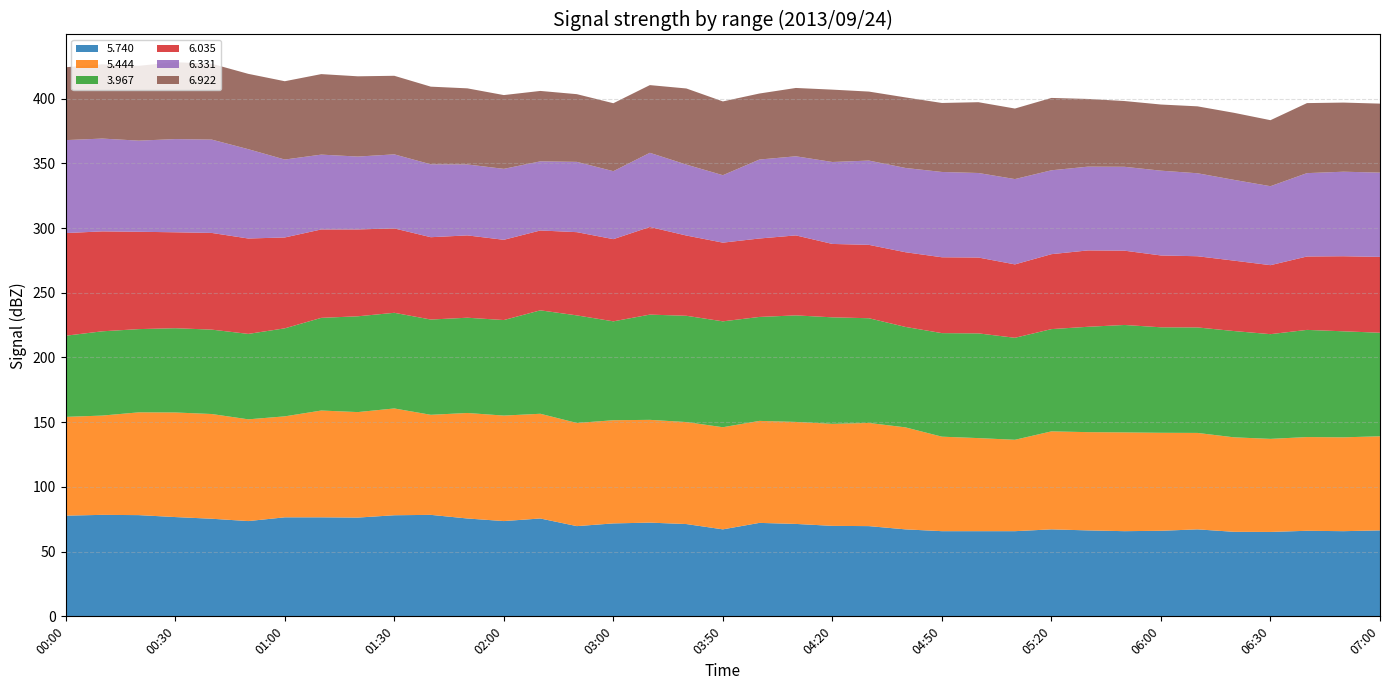

Reading left to right, extract all data points from this chart.

5.740: 00:00=77.8	00:10=78.4	00:20=78.2	00:30=76.7	00:40=75.4	00:50=73.6	01:00=76.5	01:10=76.5	01:20=76.3	01:30=78.1	01:40=78.4	01:50=75.6	02:00=73.6	02:10=75.6	02:20=69.7	03:00=71.8	03:10=72.4	03:20=71.3	03:50=67.2	04:00=72.2	04:10=71.4	04:20=69.9	04:30=69.7	04:40=67.2	04:50=65.8	05:00=65.8	05:10=65.8	05:20=67.2	05:30=66.4	05:40=65.8	06:00=66.1	06:10=67.2	06:20=65.3	06:30=65.2	06:40=66.1	06:50=65.8	07:00=66.4
5.444: 00:00=76.3	00:10=76.7	00:20=79.4	00:30=80.8	00:40=80.9	00:50=78.6	01:00=78.0	01:10=82.5	01:20=81.5	01:30=82.5	01:40=77.3	01:50=81.5	02:00=81.5	02:10=80.9	02:20=79.7	03:00=79.7	03:10=79.4	03:20=78.8	03:50=78.9	04:00=78.8	04:10=78.8	04:20=78.8	04:30=79.7	04:40=78.8	04:50=73.0	05:00=71.9	05:10=70.6	05:20=75.7	05:30=75.9	05:40=76.3	06:00=75.7	06:10=74.5	06:20=73.0	06:30=71.9	06:40=72.4	06:50=72.5	07:00=72.7
3.967: 00:00=62.7	00:10=65.1	00:20=64.3	00:30=65.1	00:40=65.2	00:50=66.0	01:00=68.0	01:10=71.6	01:20=74.0	01:30=73.9	01:40=73.6	01:50=73.6	02:00=73.8	02:10=79.9	02:20=83.1	03:00=76.4	03:10=81.3	03:20=82.1	03:50=81.8	04:00=80.3	04:10=82.3	04:20=82.3	04:30=80.9	04:40=77.6	04:50=80.0	05:00=80.9	05:10=78.8	05:20=79.0	05:30=81.4	05:40=83.0	06:00=81.5	06:10=81.5	06:20=82.1	06:30=80.9	06:40=82.8	06:50=81.9	07:00=80.0
6.035: 00:00=79.3	00:10=77.2	00:20=75.2	00:30=74.1	00:40=74.7	00:50=73.7	01:00=70.2	01:10=68.3	01:20=67.1	01:30=65.2	01:40=63.6	01:50=63.6	02:00=62.0	02:10=61.7	02:20=64.3	03:00=63.5	03:10=67.7	03:20=62.0	03:50=60.8	04:00=60.6	04:10=61.8	04:20=56.7	04:30=56.7	04:40=57.7	04:50=58.6	05:00=58.6	05:10=56.7	05:20=57.9	05:30=59.0	05:40=57.4	06:00=55.5	06:10=55.0	06:20=54.4	06:30=53.3	06:40=56.7	06:50=58.0	07:00=58.6
6.331: 00:00=71.8	00:10=71.7	00:20=70.4	00:30=72.0	00:40=72.1	00:50=69.0	01:00=60.2	01:10=57.8	01:20=56.3	01:30=57.2	01:40=56.3	01:50=54.8	02:00=54.8	02:10=53.4	02:20=54.3	03:00=52.5	03:10=57.3	03:20=54.8	03:50=52.1	04:00=61.0	04:10=61.1	04:20=63.3	04:30=65.1	04:40=65.1	04:50=65.9	05:00=65.3	05:10=65.9	05:20=64.8	05:30=64.7	05:40=64.8	06:00=65.5	06:10=64.1	06:20=62.4	06:30=61.0	06:40=64.4	06:50=65.3	07:00=65.1
6.922: 00:00=56.3	00:10=57.4	00:20=57.8	00:30=59.4	00:40=58.6	00:50=58.2	01:00=60.5	01:10=62.2	01:20=62.0	01:30=60.7	01:40=60.0	01:50=58.8	02:00=57.0	02:10=54.4	02:20=52.3	03:00=52.5	03:10=52.3	03:20=58.8	03:50=57.0	04:00=51.0	04:10=52.8	04:20=55.9	04:30=53.3	04:40=54.5	04:50=53.3	05:00=54.7	05:10=54.5	05:20=55.9	05:30=52.3	05:40=50.8	06:00=51.1	06:10=51.7	06:20=51.8	06:30=51.0	06:40=54.1	06:50=53.4	07:00=53.3